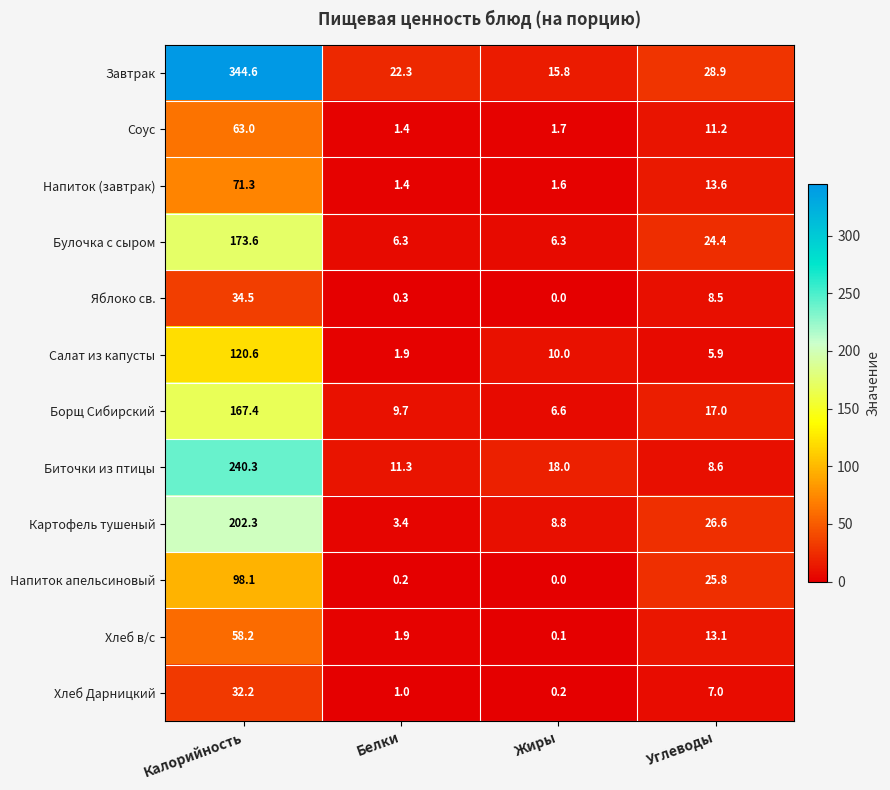

Which category has the lowest value in the Соус series?

Белки